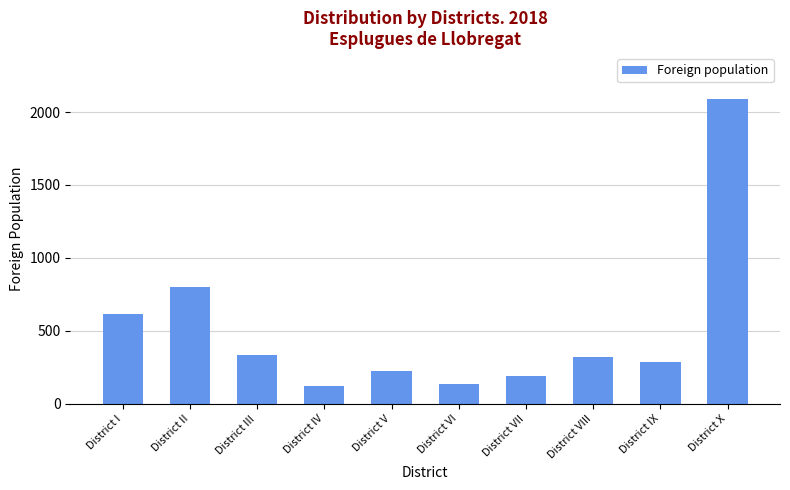

How many data points does each series have?

10